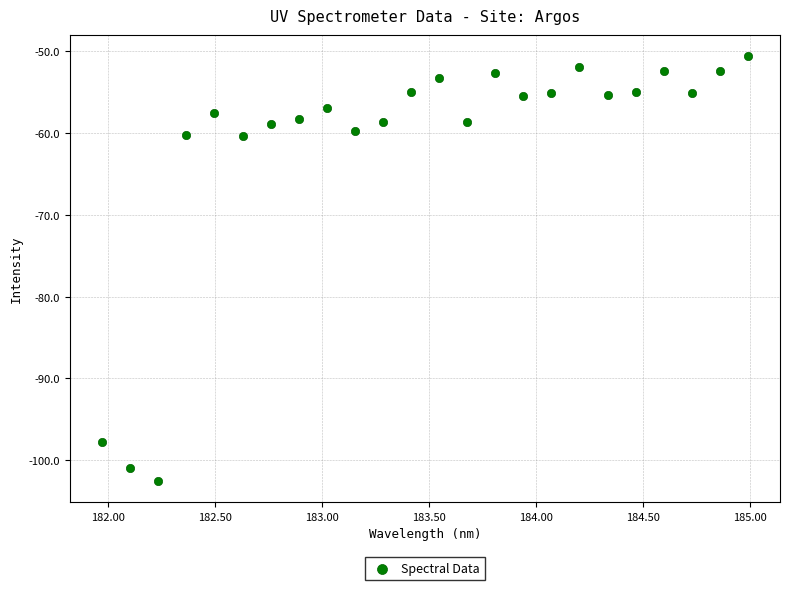

What is the range of X values (max minus min)?

3.0